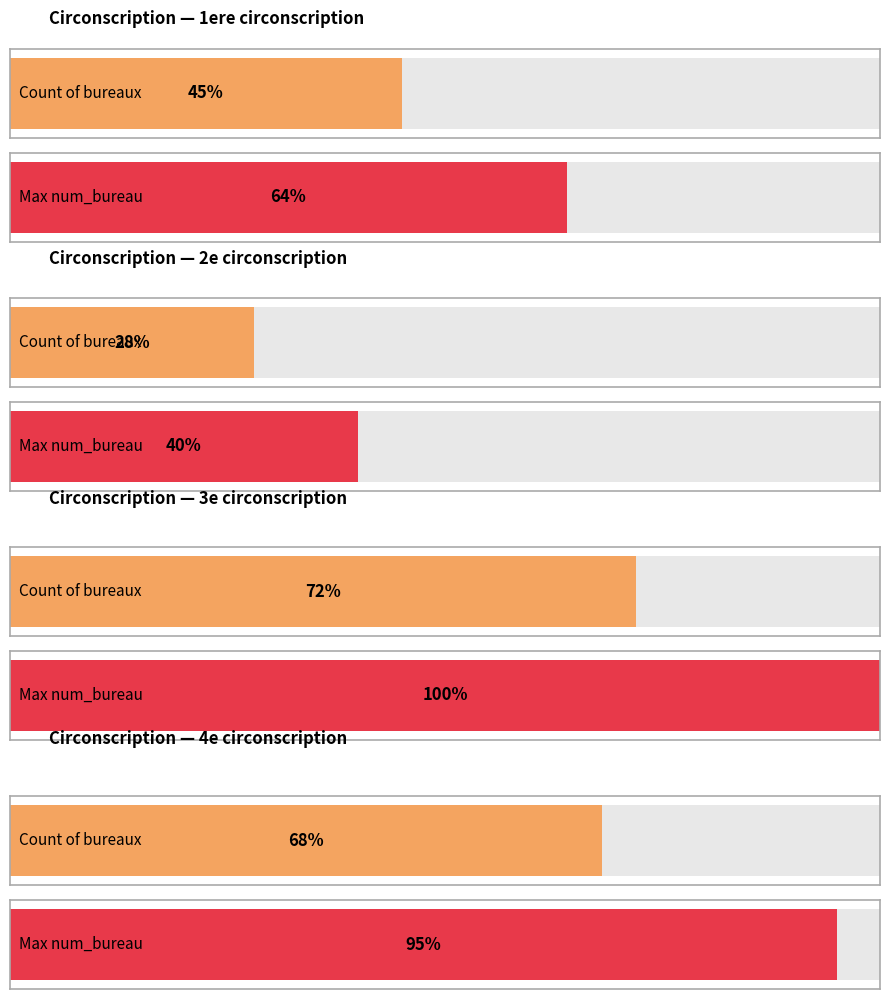

Where does the data first go above 68?

3e circonscription